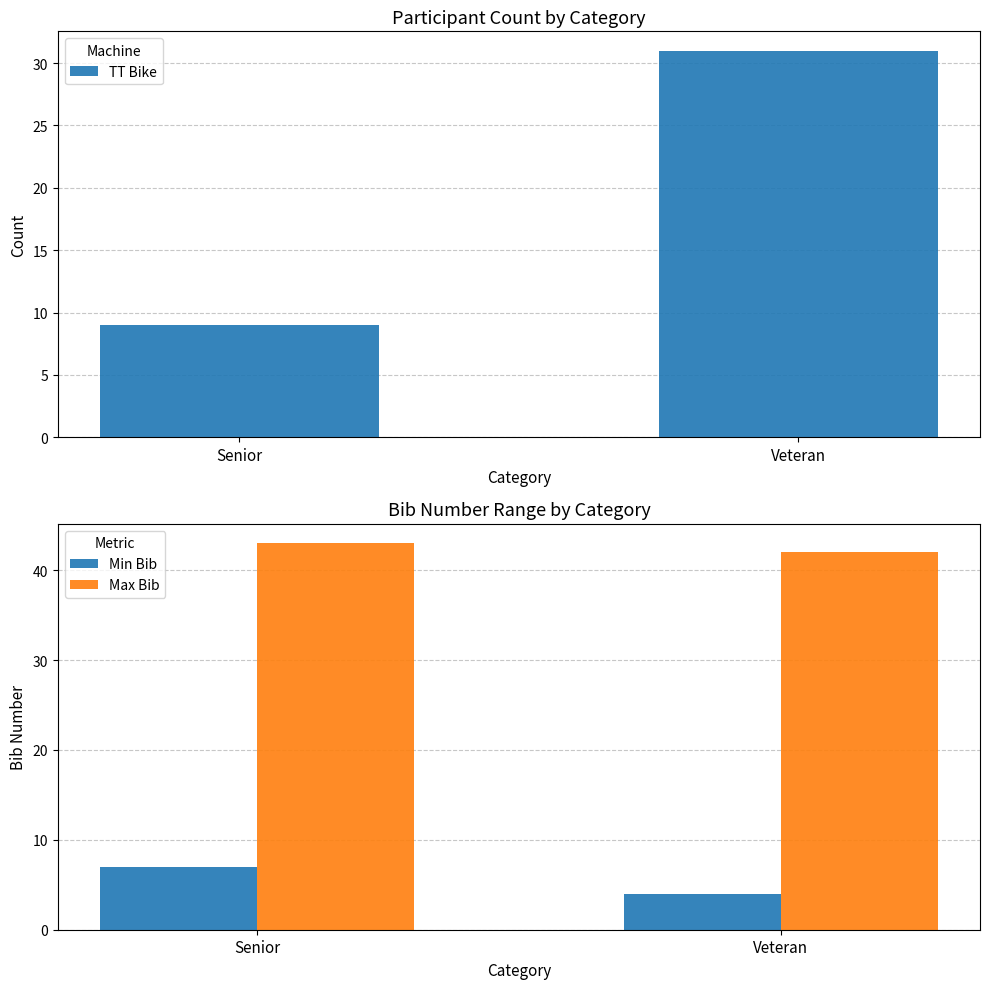

The value of Max Bib at Senior is 43. True or false?

True